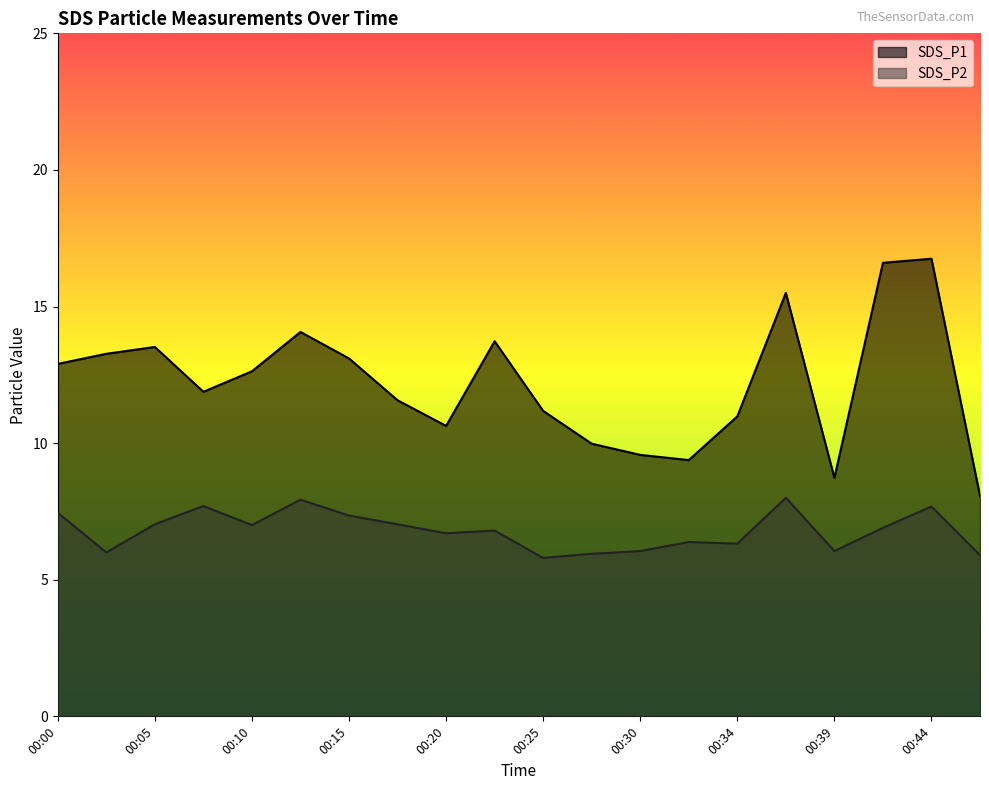

How many interior local peaks does the SDS_P2 series have?

6